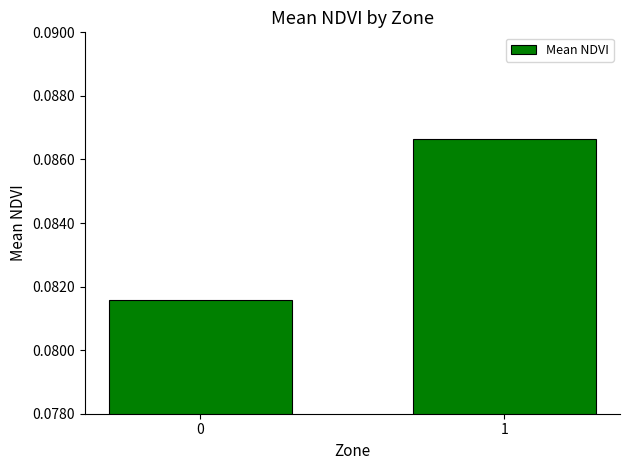

Is it true that the value at 1 is 0.2?

False